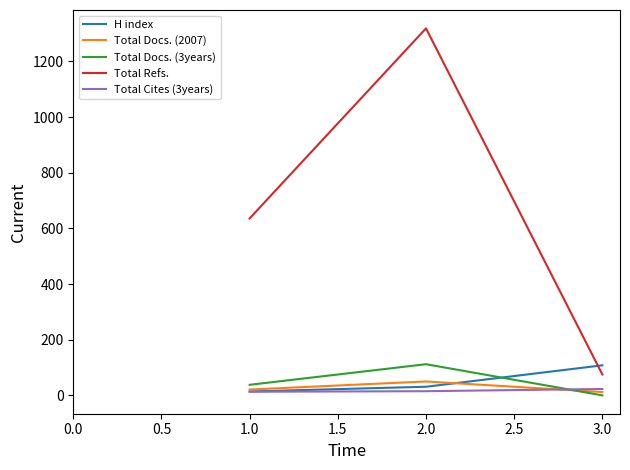

Which series has the largest total across all categories?

Total Refs.